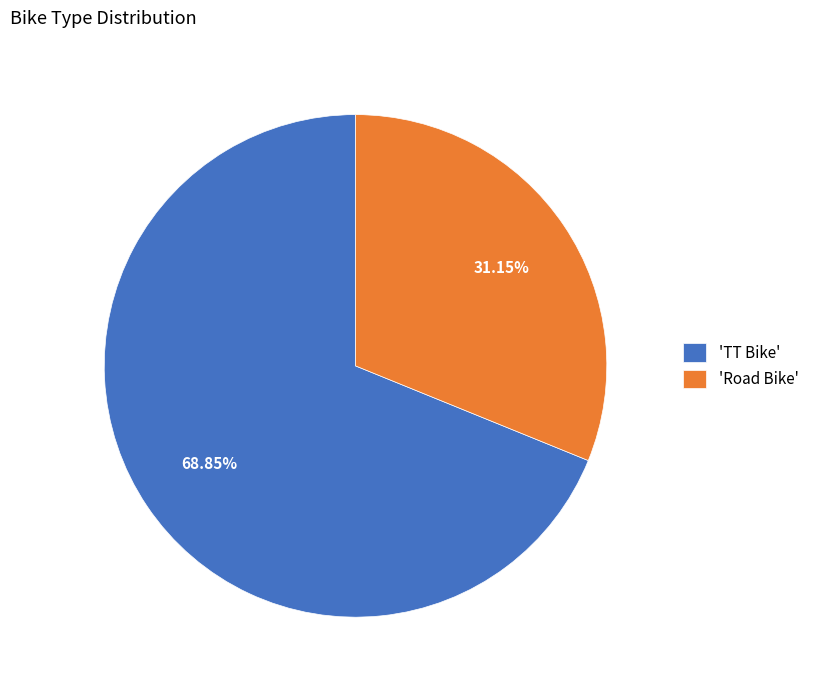

Approximately how many times larger is the value at 'TT Bike' compared to 'Road Bike'?

2.2